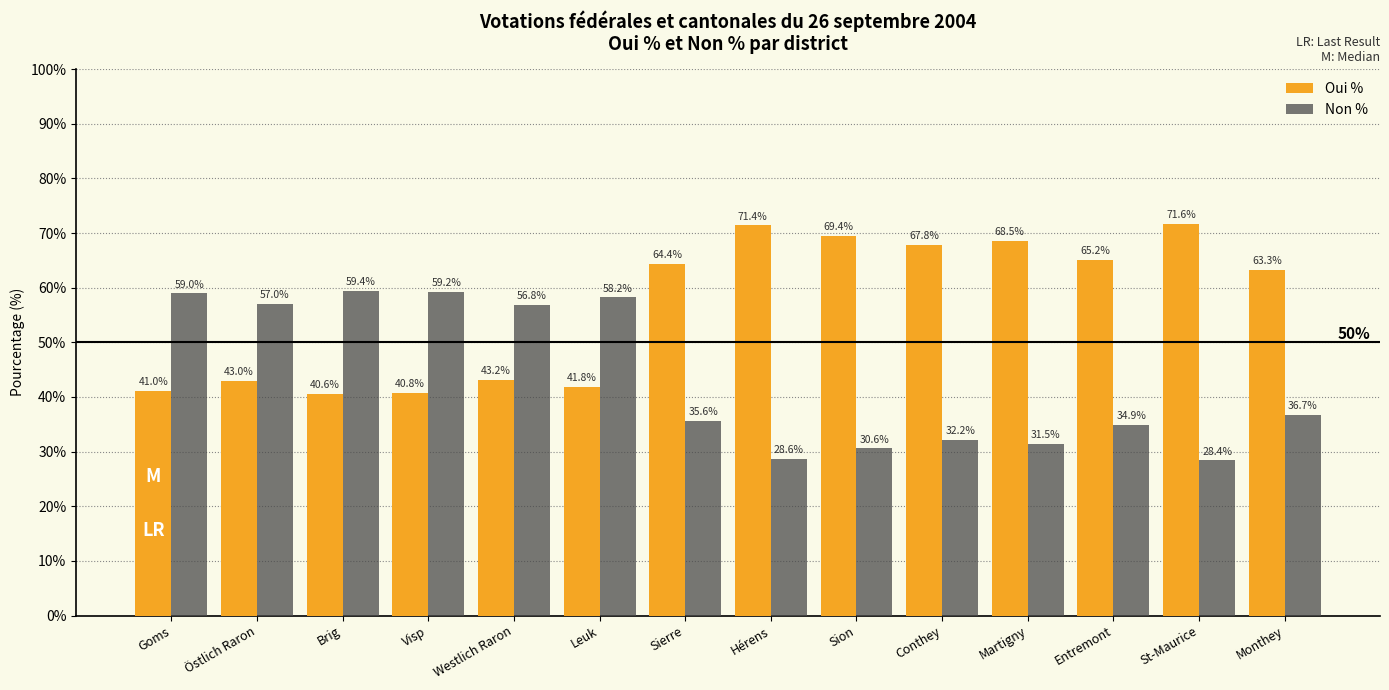

What are all the series names shown in the legend?

Oui %, Non %